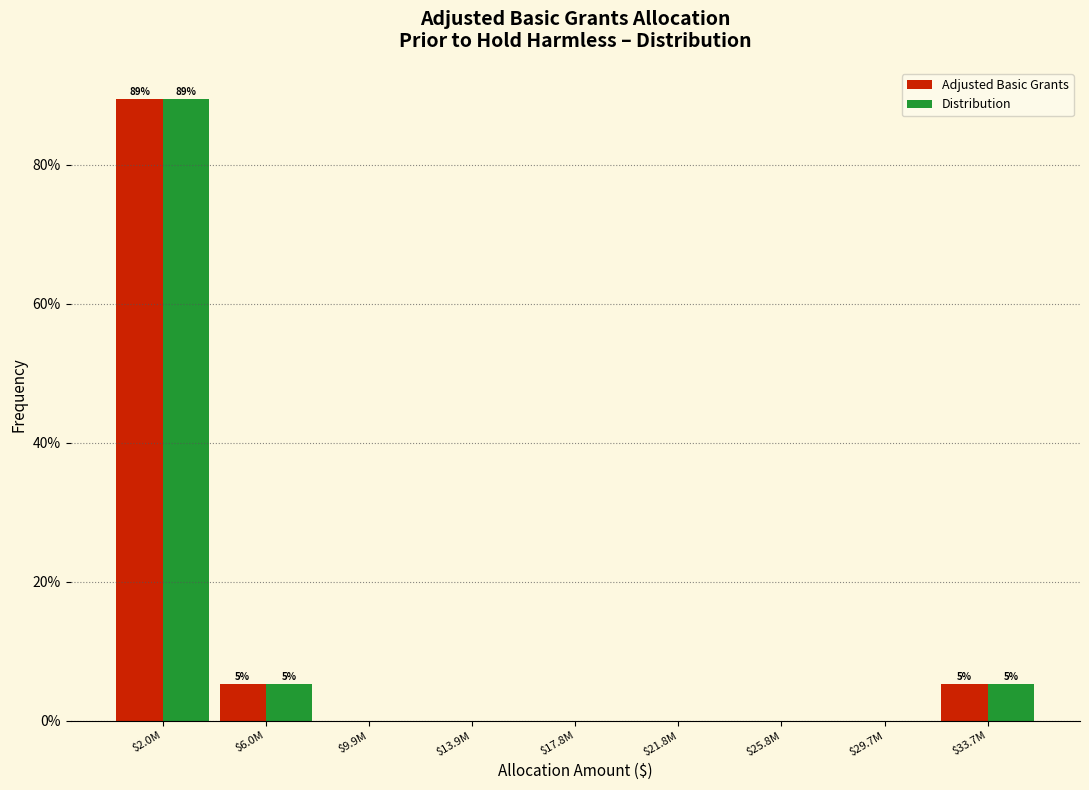

Which category has the highest value in the Adjusted Basic Grants series?

$2.0M